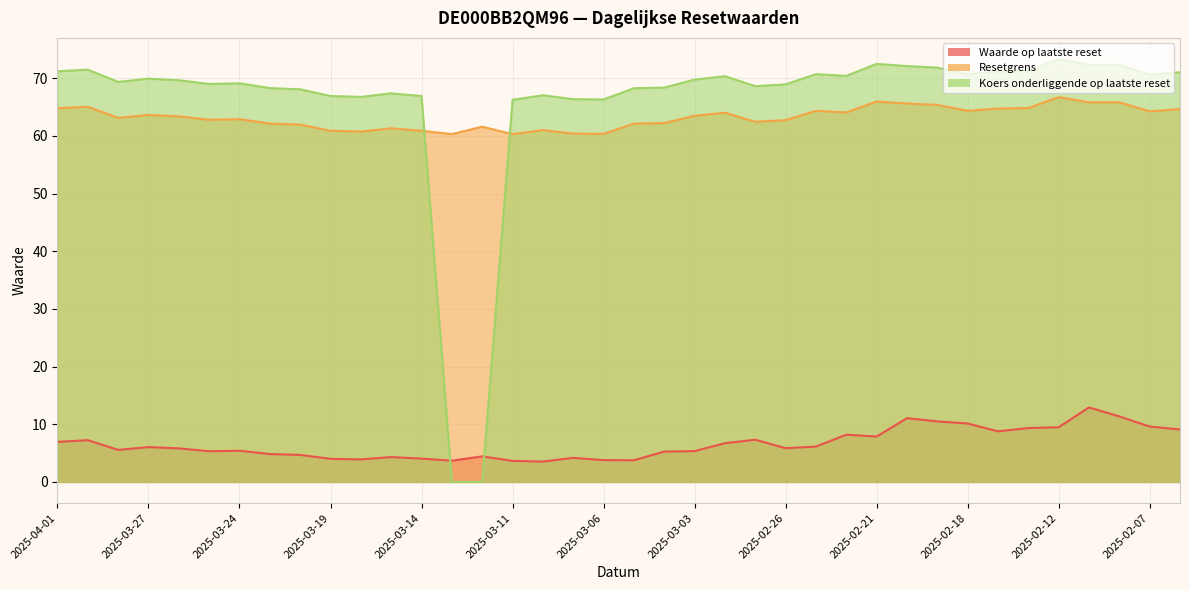

Reading left to right, transcribe all the data shown in this chart.

Waarde op laatste reset: 2025-04-01=7.0	2025-03-31=7.2	2025-03-28=5.5	2025-03-27=6.0	2025-03-26=5.8	2025-03-25=5.3	2025-03-24=5.4	2025-03-21=4.8	2025-03-20=4.7	2025-03-19=4.0	2025-03-18=3.9	2025-03-17=4.3	2025-03-14=4.0	2025-03-13=3.7	2025-03-12=4.4	2025-03-11=3.6	2025-03-10=3.5	2025-03-07=4.2	2025-03-06=3.8	2025-03-05=3.8	2025-03-04=5.3	2025-03-03=5.3	2025-02-28=6.7	2025-02-27=7.3	2025-02-26=5.8	2025-02-25=6.1	2025-02-24=8.2	2025-02-21=7.9	2025-02-20=11.1	2025-02-19=10.5	2025-02-18=10.1	2025-02-14=8.8	2025-02-13=9.3	2025-02-12=9.5	2025-02-11=12.9	2025-02-10=11.4	2025-02-07=9.6	2025-02-06=9.1
Resetgrens: 2025-04-01=64.8	2025-03-31=65.0	2025-03-28=63.1	2025-03-27=63.6	2025-03-26=63.4	2025-03-25=62.8	2025-03-24=62.9	2025-03-21=62.1	2025-03-20=61.9	2025-03-19=60.9	2025-03-18=60.7	2025-03-17=61.3	2025-03-14=60.9	2025-03-13=60.3	2025-03-12=61.6	2025-03-11=60.3	2025-03-10=61.0	2025-03-07=60.4	2025-03-06=60.3	2025-03-05=62.1	2025-03-04=62.2	2025-03-03=63.5	2025-02-28=64.0	2025-02-27=62.4	2025-02-26=62.7	2025-02-25=64.3	2025-02-24=64.1	2025-02-21=66.0	2025-02-20=65.6	2025-02-19=65.4	2025-02-18=64.3	2025-02-14=64.7	2025-02-13=64.8	2025-02-12=66.7	2025-02-11=65.8	2025-02-10=65.8	2025-02-07=64.3	2025-02-06=64.6
Koers onderliggende op laatste reset: 2025-04-01=71.2	2025-03-31=71.5	2025-03-28=69.4	2025-03-27=69.9	2025-03-26=69.7	2025-03-25=69.0	2025-03-24=69.1	2025-03-21=68.3	2025-03-20=68.1	2025-03-19=66.9	2025-03-18=66.8	2025-03-17=67.4	2025-03-14=66.9	2025-03-13=0.0	2025-03-12=0.0	2025-03-11=66.2	2025-03-10=67.0	2025-03-07=66.4	2025-03-06=66.3	2025-03-05=68.3	2025-03-04=68.4	2025-03-03=69.8	2025-02-28=70.3	2025-02-27=68.6	2025-02-26=68.9	2025-02-25=70.7	2025-02-24=70.4	2025-02-21=72.5	2025-02-20=72.1	2025-02-19=71.8	2025-02-18=70.7	2025-02-14=71.1	2025-02-13=71.2	2025-02-12=73.3	2025-02-11=72.3	2025-02-10=72.3	2025-02-07=70.6	2025-02-06=71.0